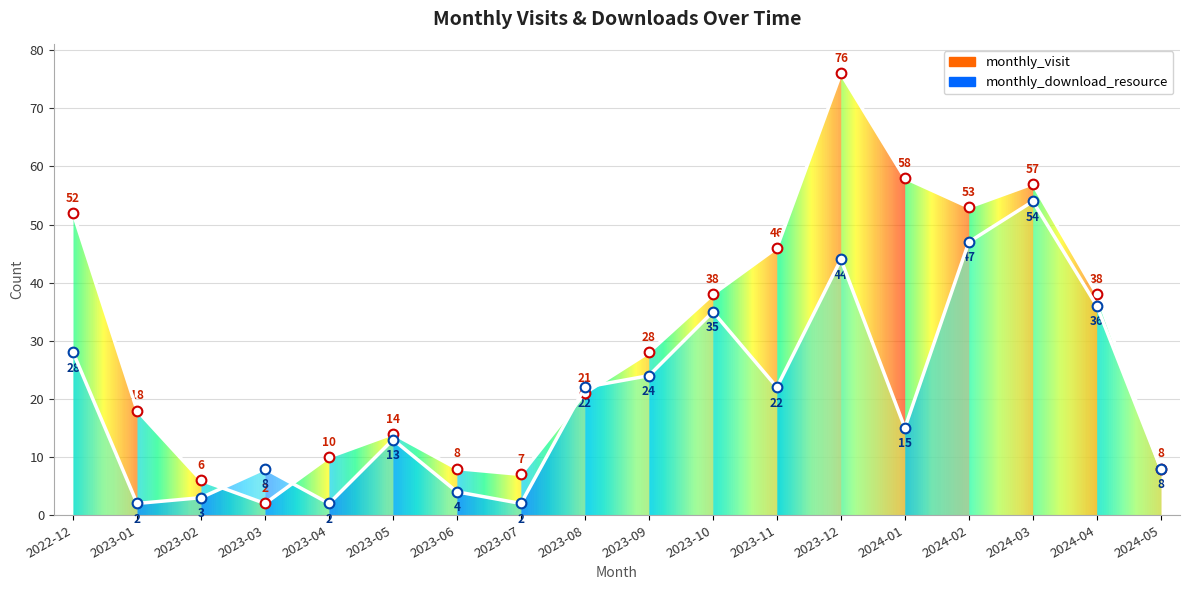

After their last crossing, which series has the higher values: monthly_download_resource or monthly_visit?

monthly_visit